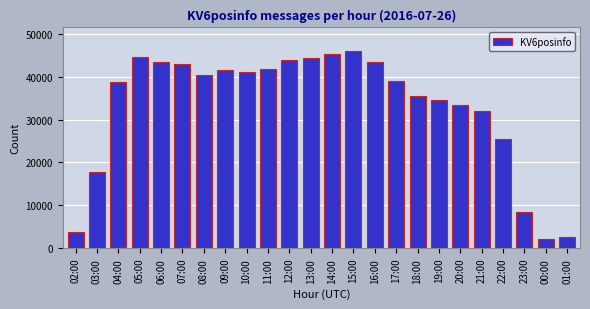

What is the sum of the values at 16:00 and 06:00?

86933